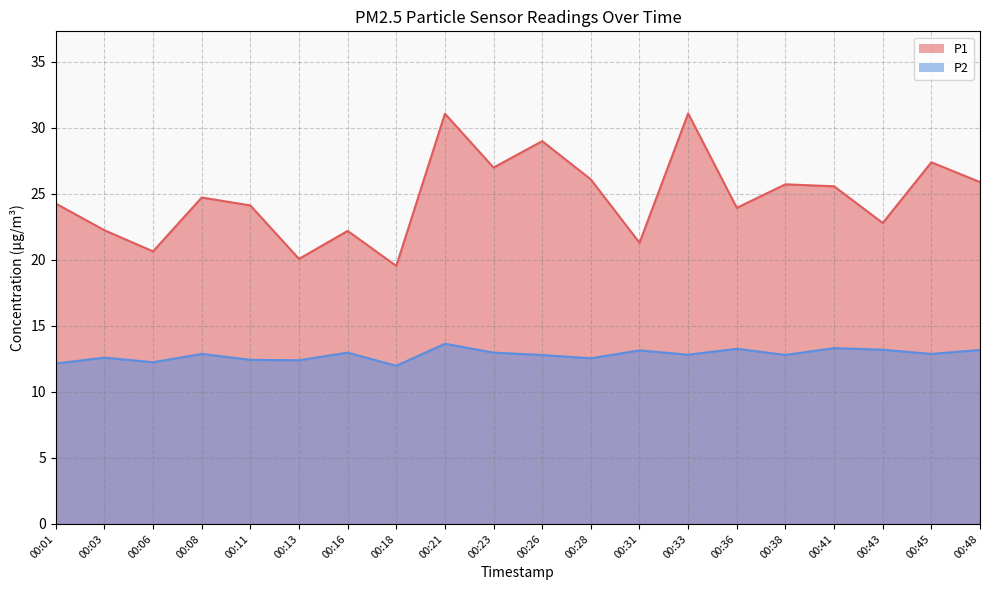

True or false: P2 and P1 cross at least once.

False